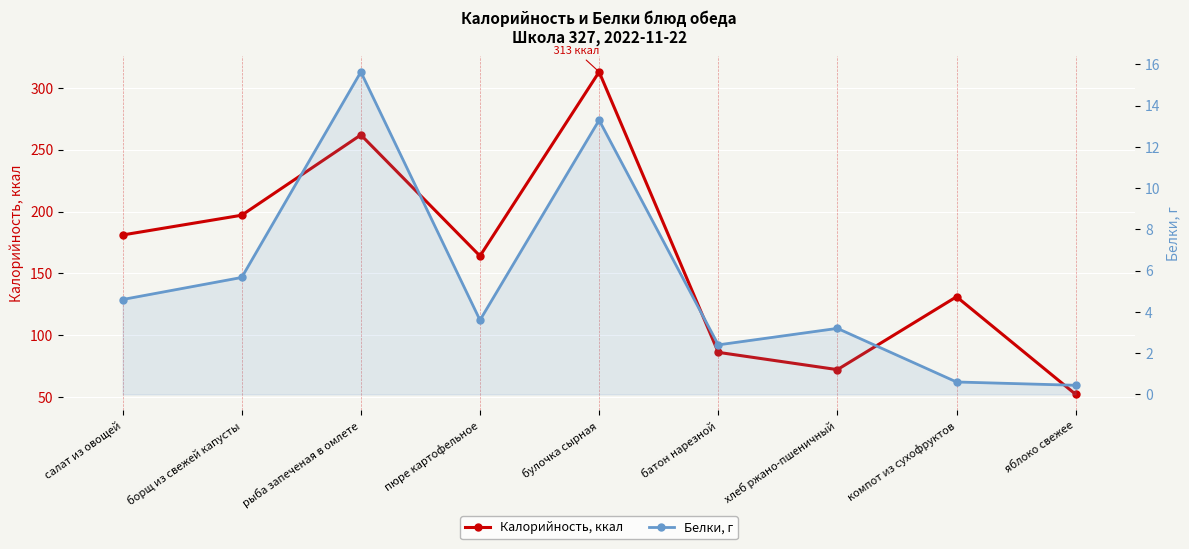

List the series in order of their overall mean, lowest first.

Белки, г, Калорийность, ккал